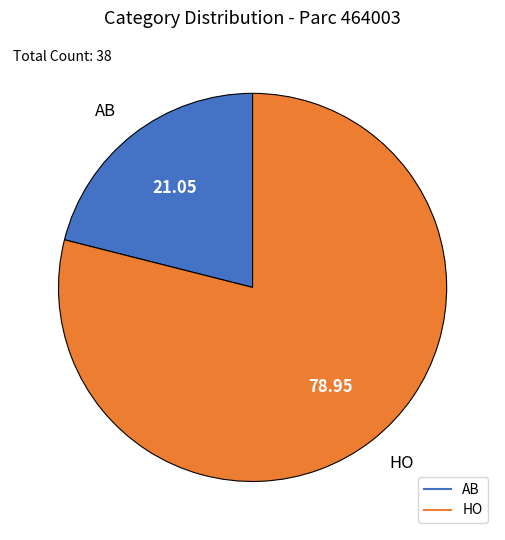

Which has a higher value, AB or HO?

HO